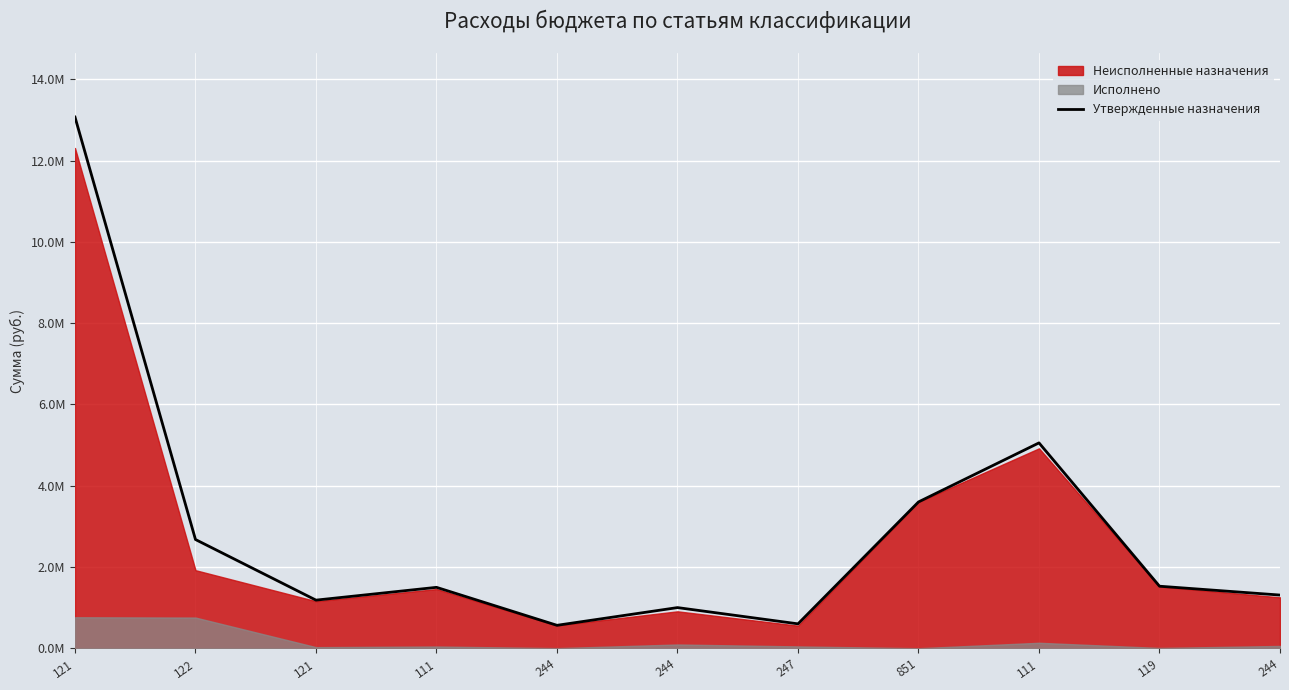

Reading left to right, list all the values displayed in this chart.

121=13071626	122=2675157	121=1183632	111=1498500	244=564000	244=1000000	247=600000	851=3600000	111=5053310	119=1526101	244=1308300